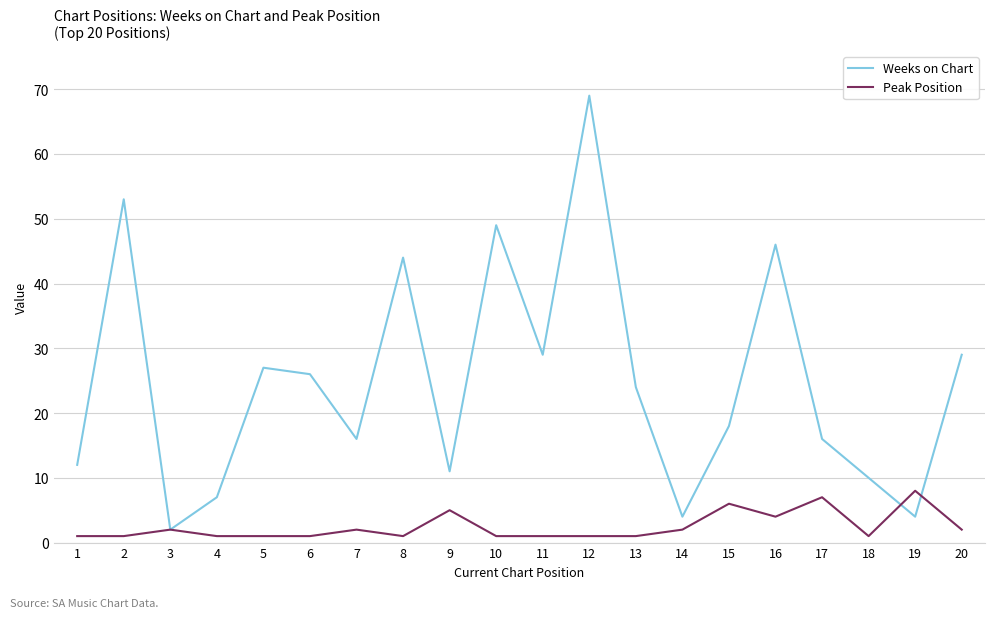

What is the smallest value displayed?

1